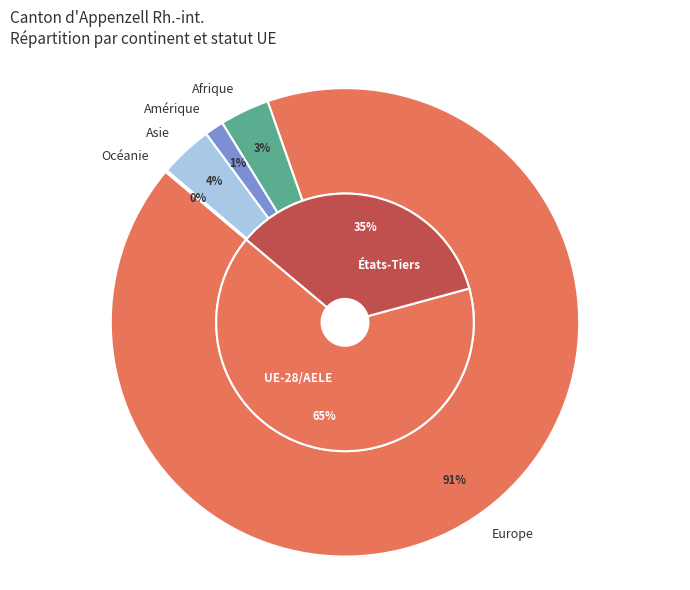

Which category has the biggest portion of the pie?

Europe